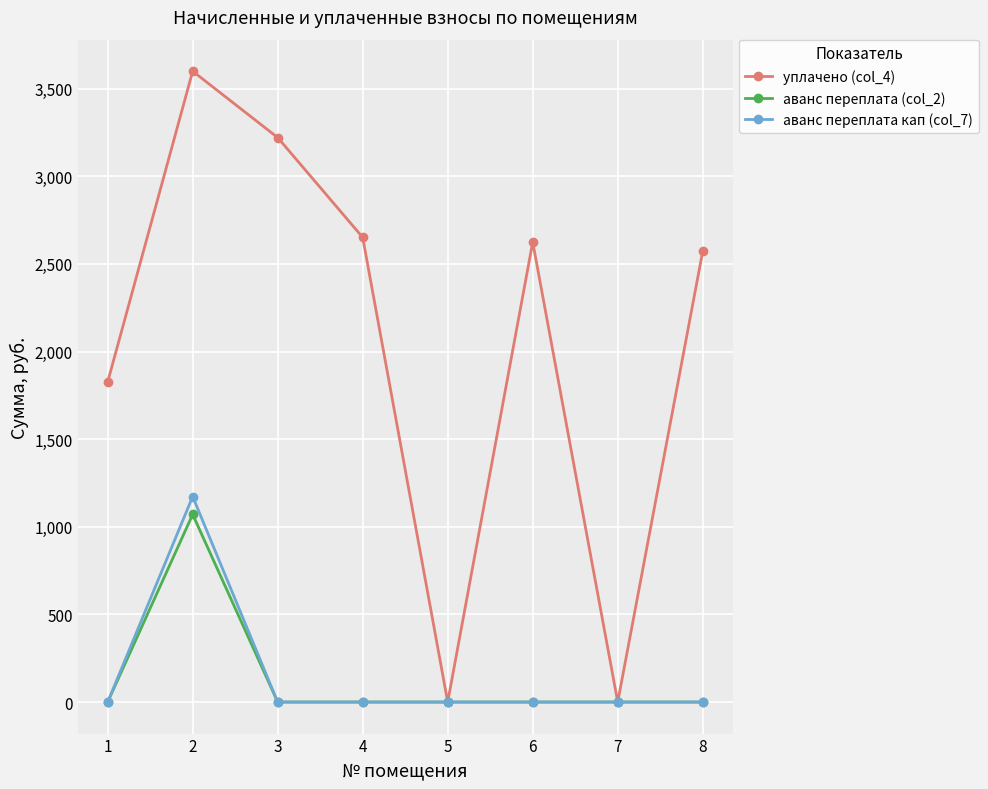

Reading left to right, extract all data points from this chart.

уплачено (col_4): 1826.4	3600.0	3221.3	2651.6	0.0	2625.0	0.0	2573.2
аванс переплата (col_2): 0.0	1070.6	0.0	0.0	0.0	0.0	0.0	0.0
аванс переплата кап (col_7): 0.0	1172.9	0.0	0.0	0.0	0.0	0.0	0.0